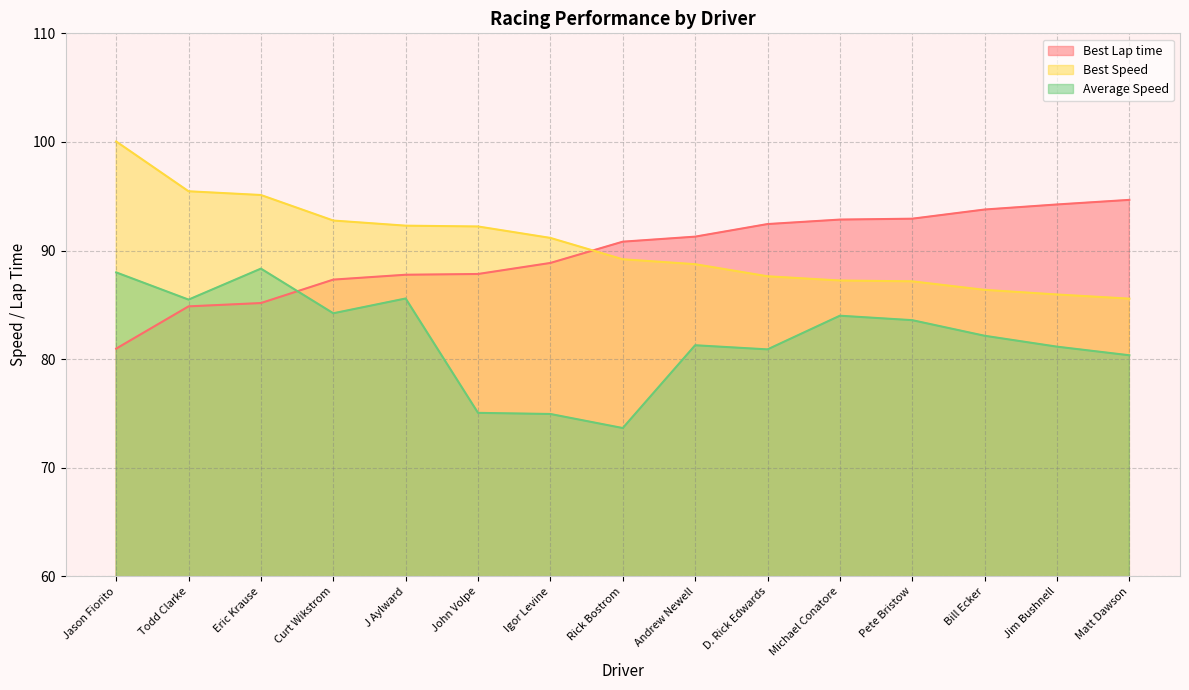

List the labels in order of Best Lap time value, largest first.

Matt Dawson, Jim Bushnell, Bill Ecker, Pete Bristow, Michael Conatore, D. Rick Edwards, Andrew Newell, Rick Bostrom, Igor Levine, John Volpe, J Aylward, Curt Wikstrom, Eric Krause, Todd Clarke, Jason Fiorito